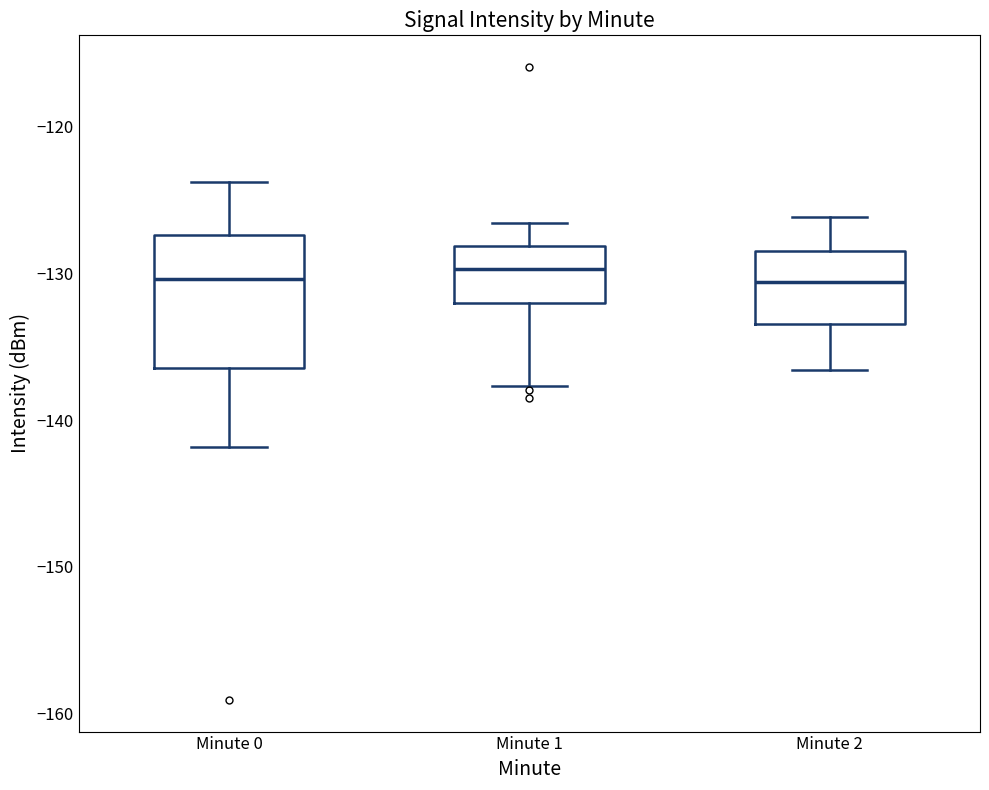

Where does the upper whisker of the box for Minute 1 end on the y-axis? The values are not printed on the chart, so give them approximately, as read against the axis.

-127